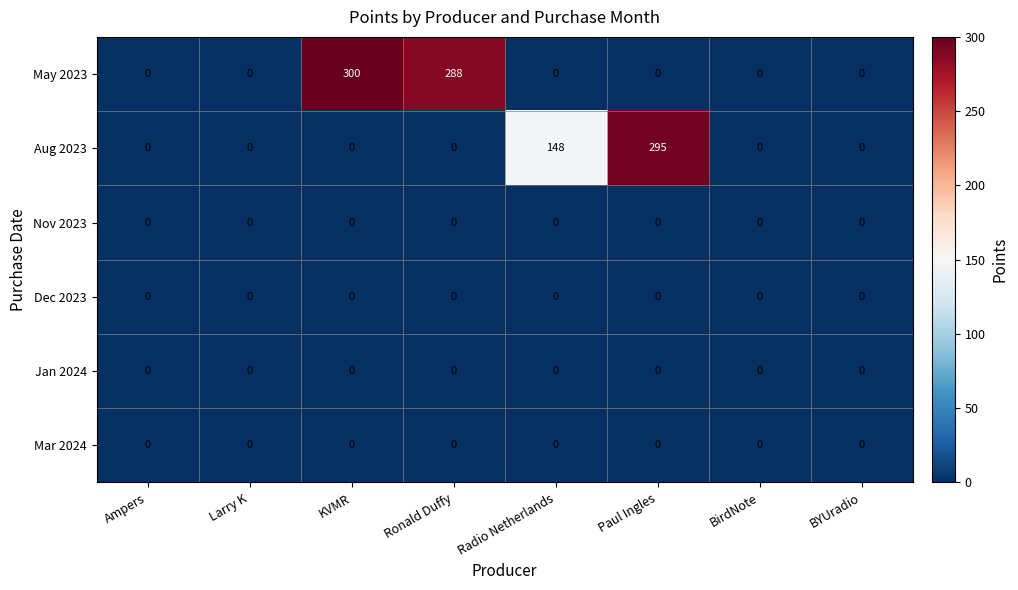

What is the greatest value displayed?

300